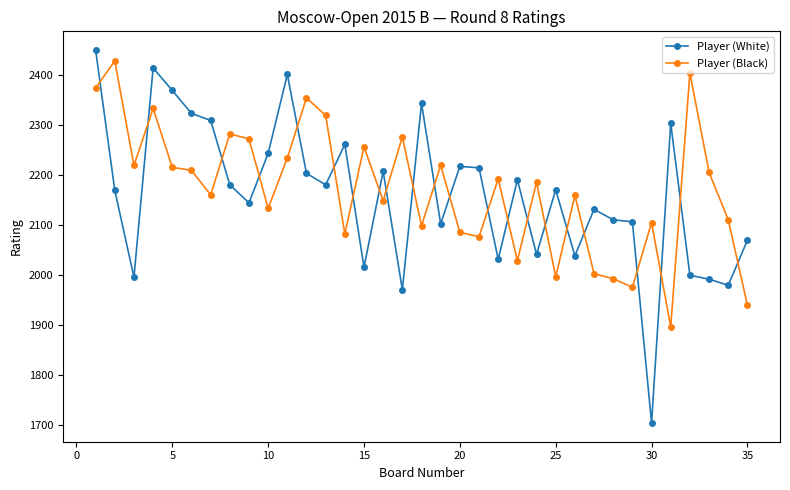

How many values in the Player (White) series are below 2171?

17